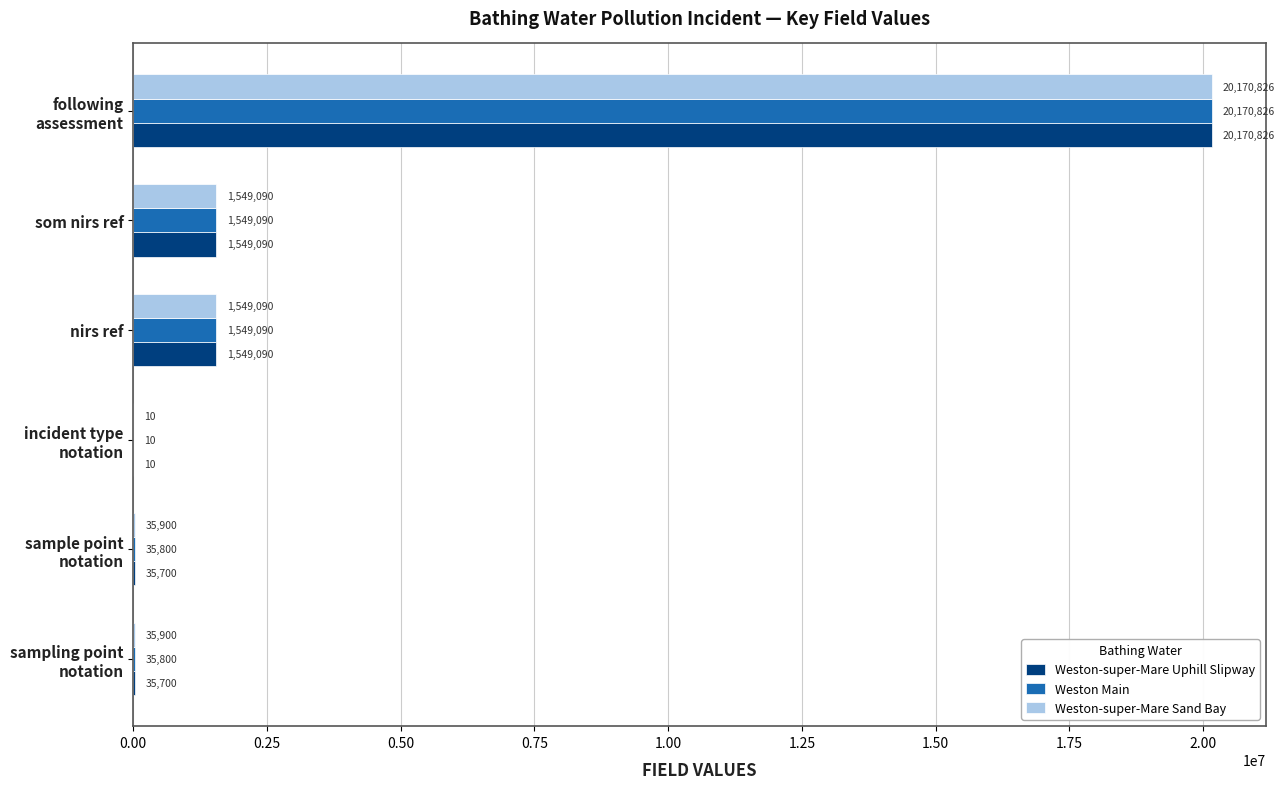

What is the sum of all Weston-super-Mare Uphill Slipway values?

23340416